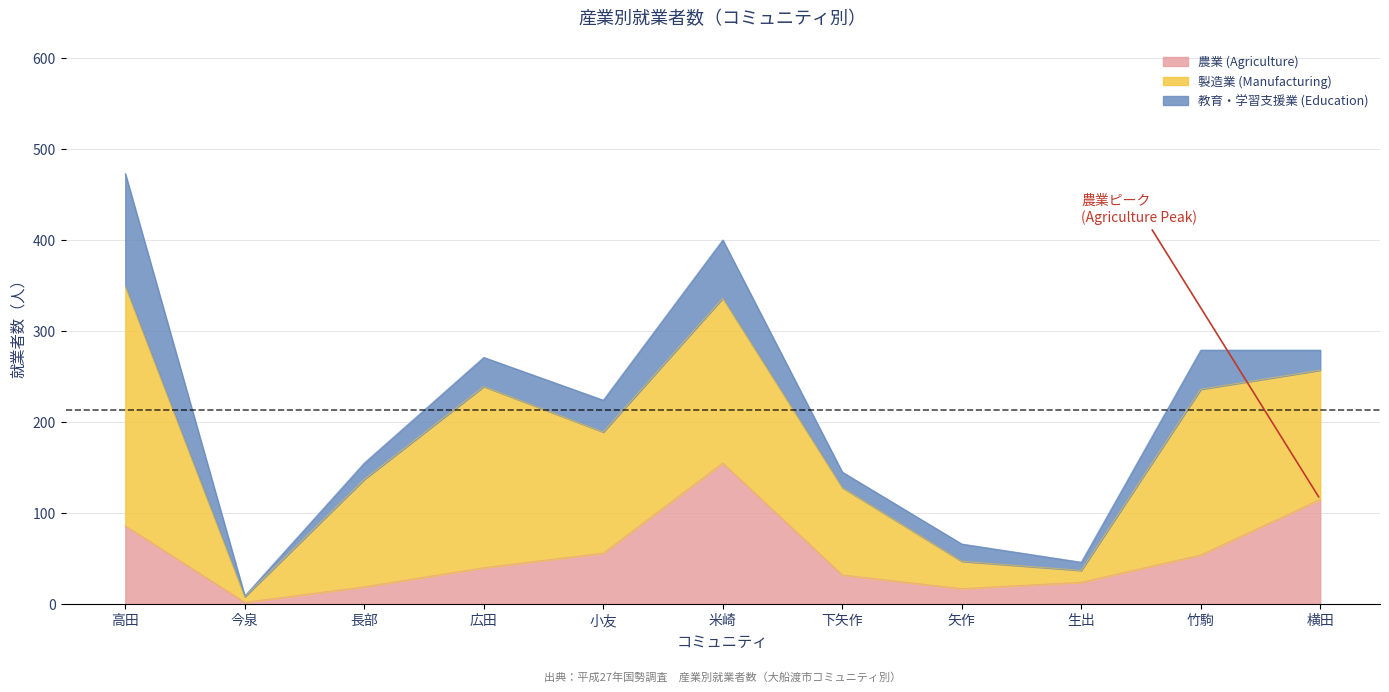

What is the average value of the 教育・学習支援業 (Education) series?

35